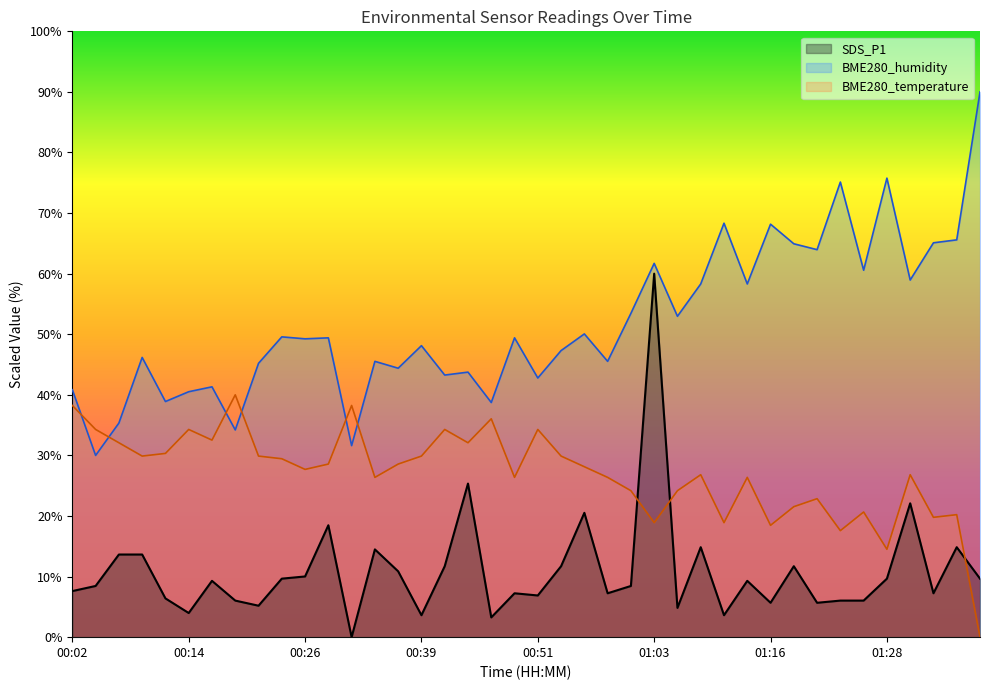

At which category does SDS_P1 reach its first local valley?

00:14